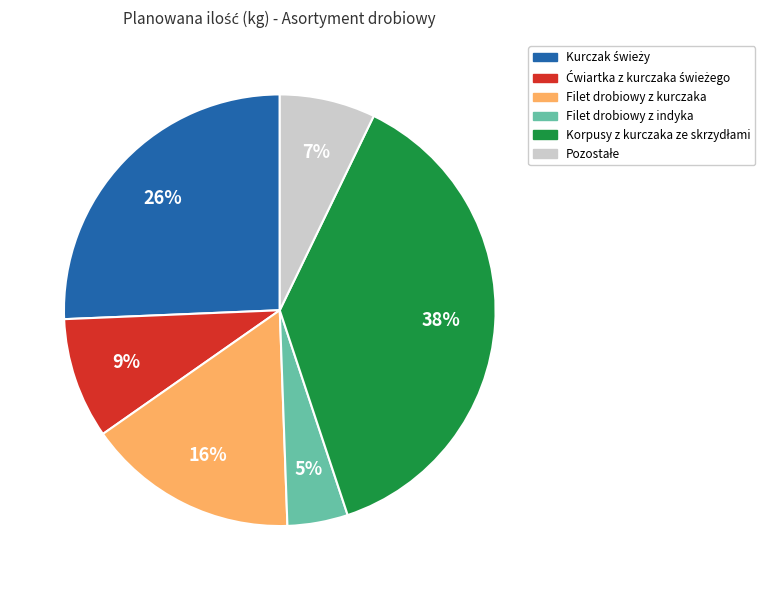

Is there a majority slice in this chart?

No